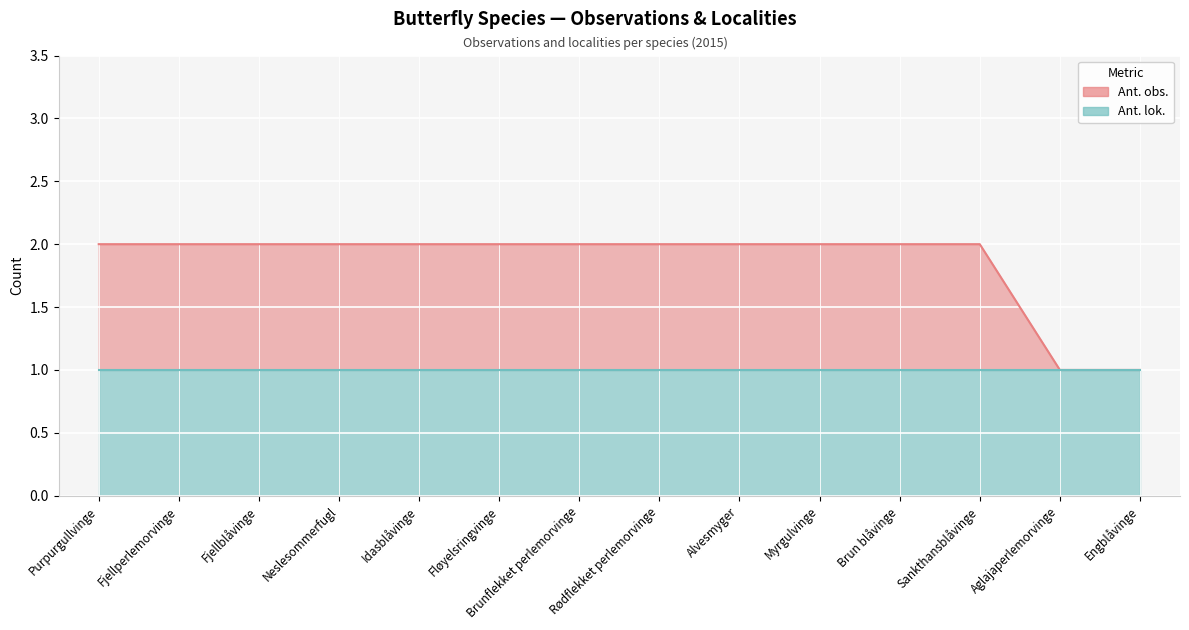

Which category has the lowest value across all series?

Aglajaperlemorvinge